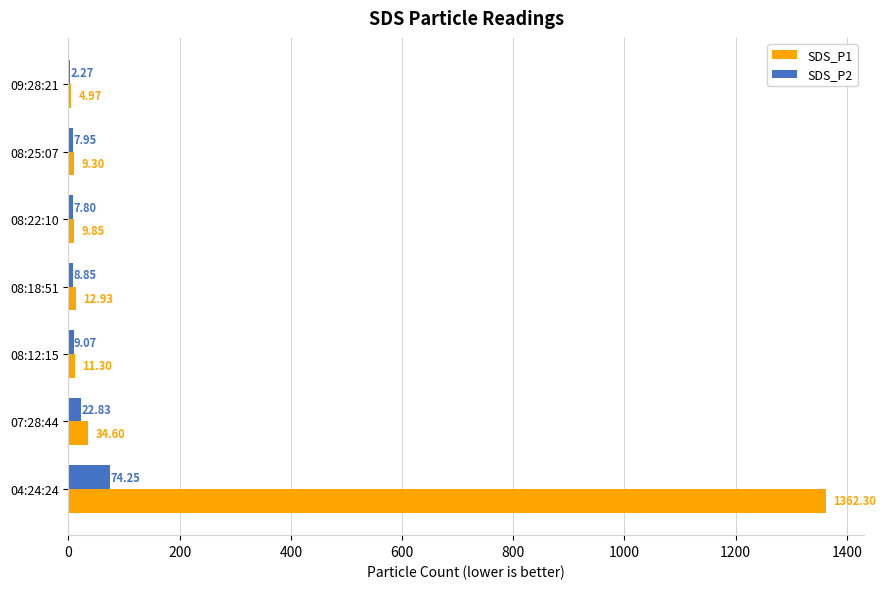

Between 08:22:10 and 09:28:21, which series saw the biggest shift?

SDS_P2